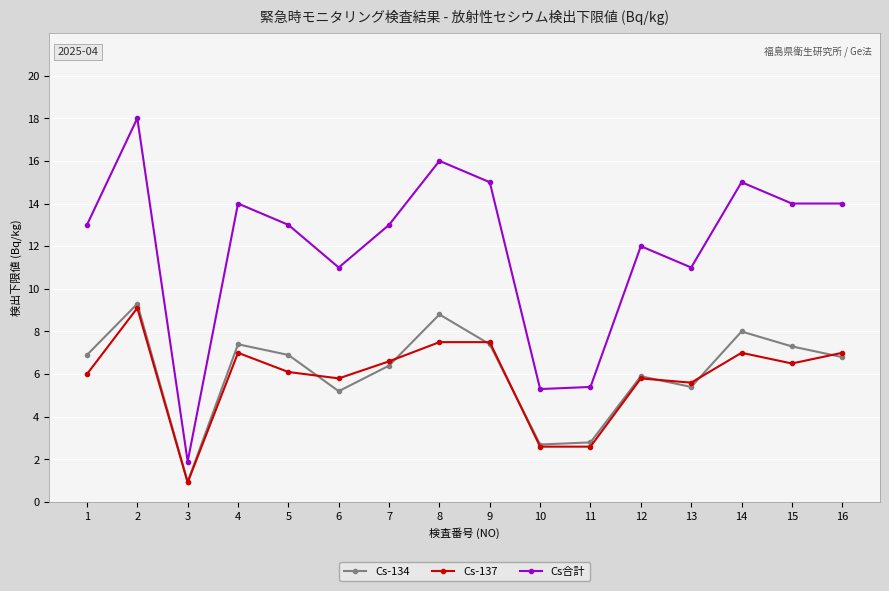

True or false: Cs-137 and Cs合計 cross at least once.

False